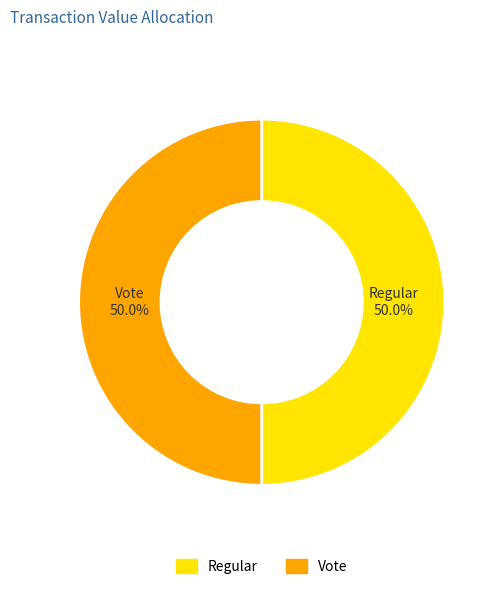

Approximately how many times larger is the value at Vote compared to Regular?

1.0